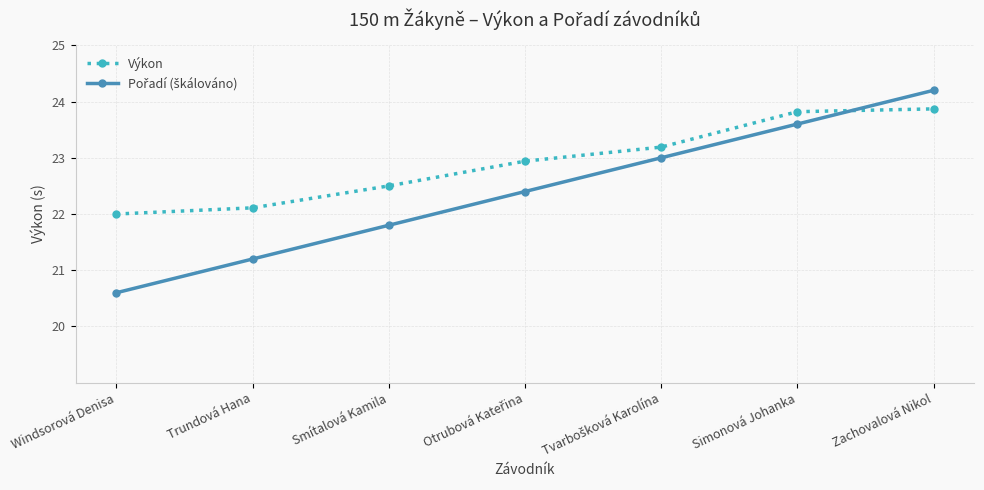

What is the sum of the Výkon values at Zachovalová Nikol and Simonová Johanka?

47.7